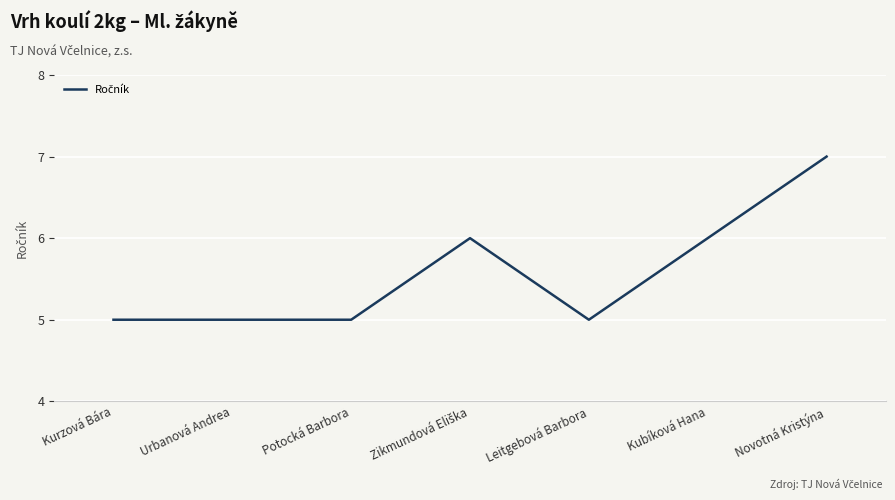

How many categories are shown in the chart?

7